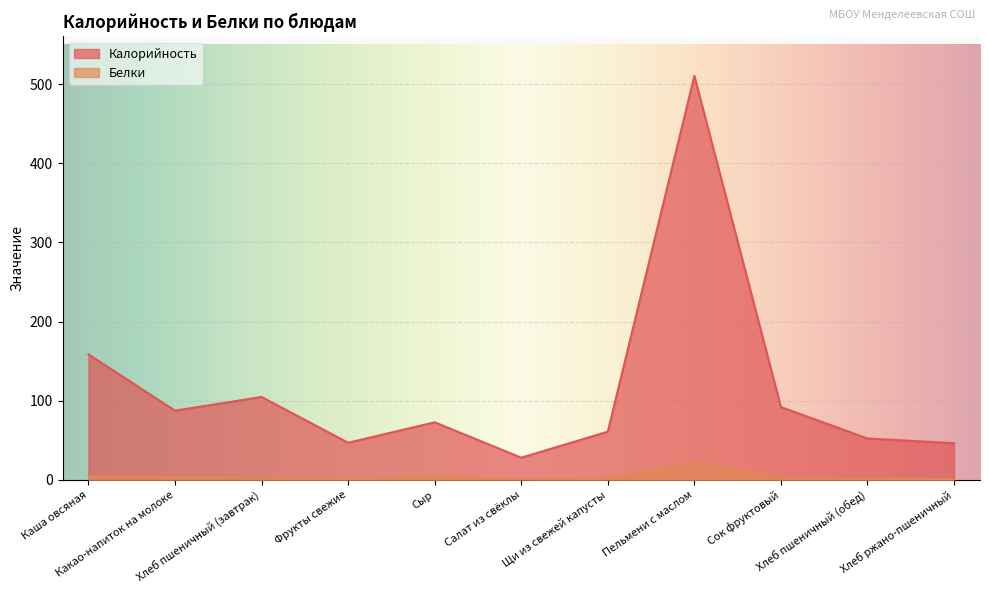

The Калорийность series shows 47.0 at Фрукты свежие. True or false?

True